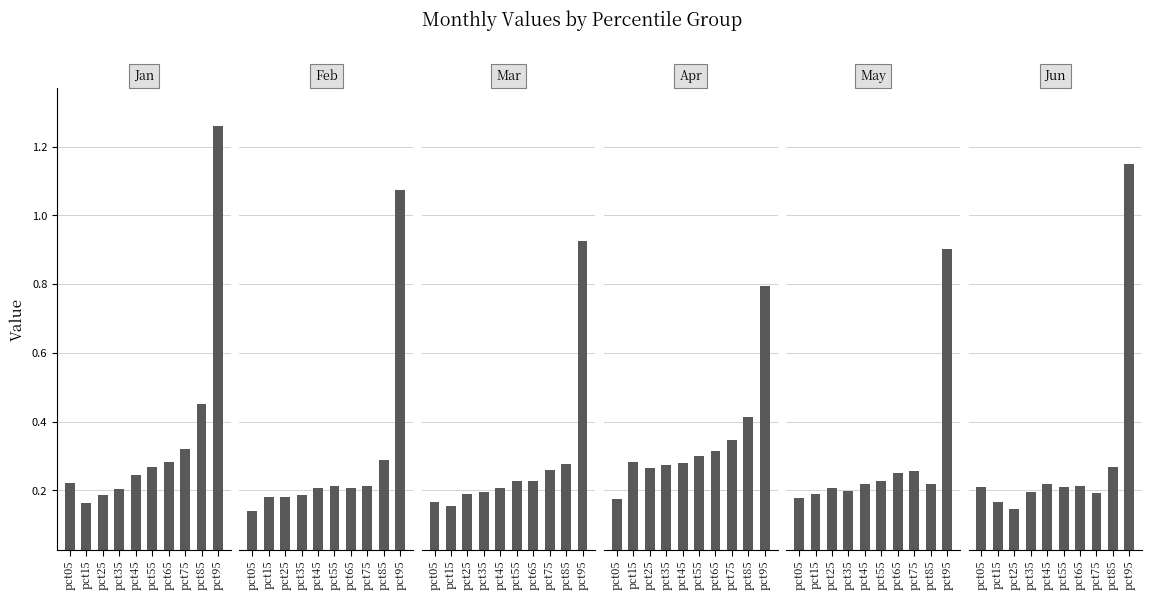

Which series changed the most between pct35 and pct75?

Jan